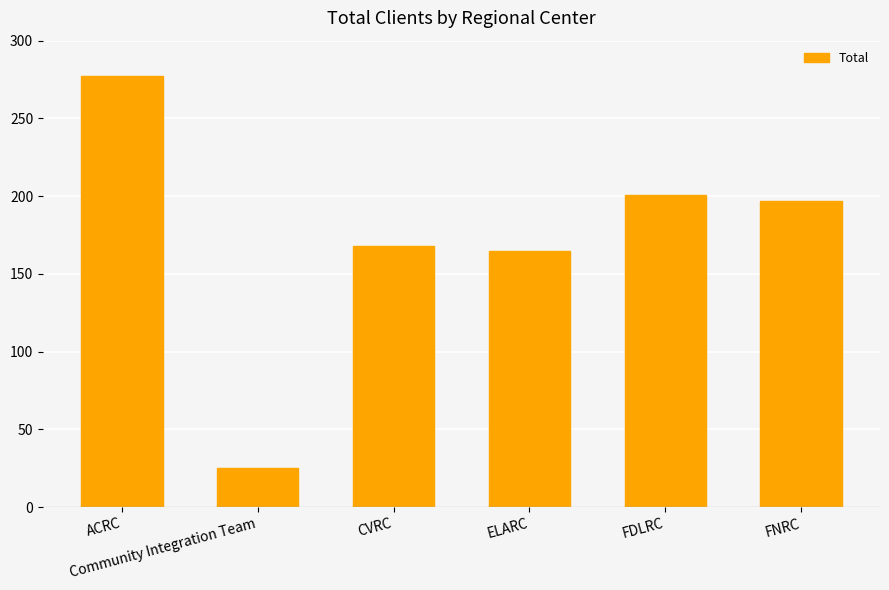

Where is the data nearest to the value 151?

ELARC